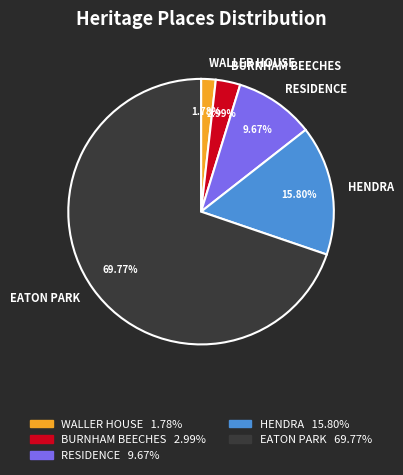

How many segments does this pie chart have?

5